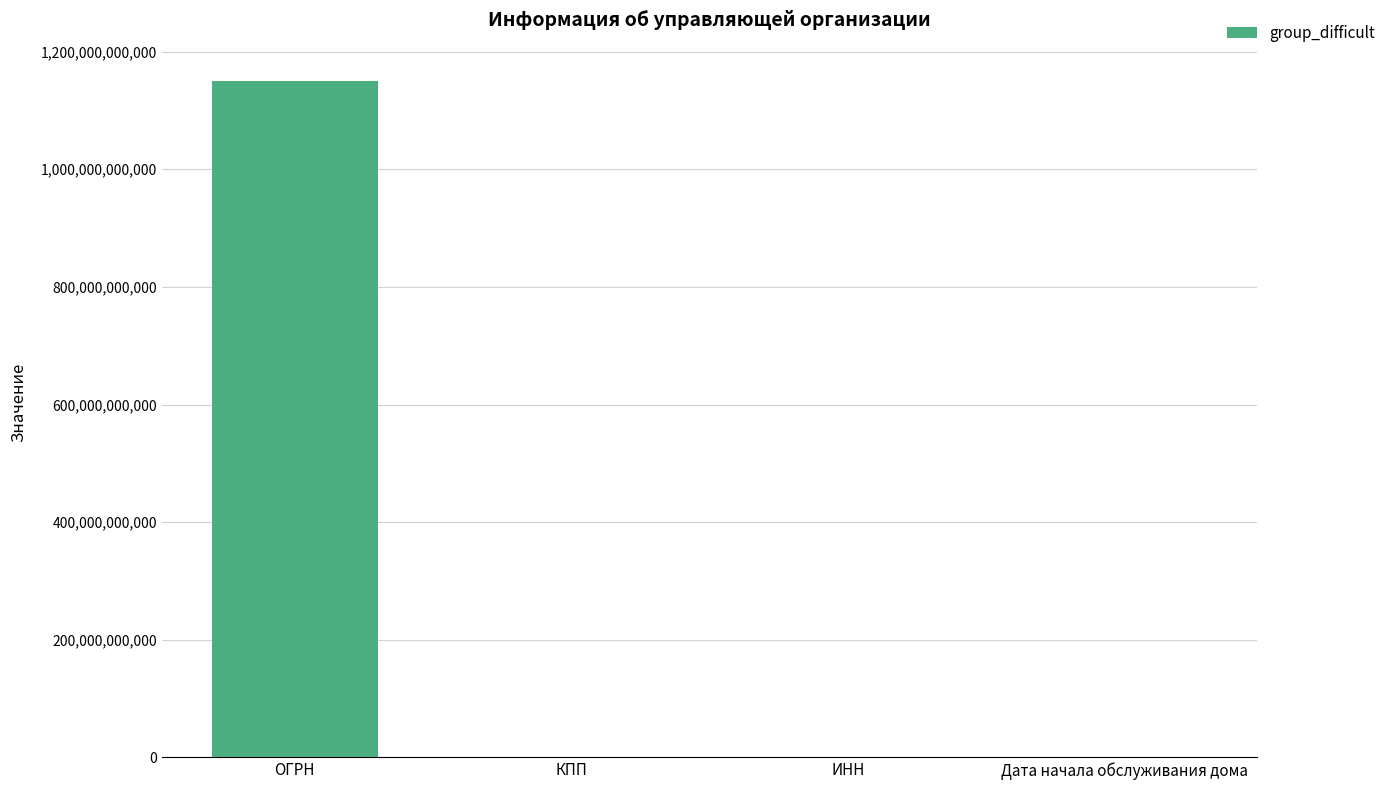

What is the greatest value displayed?

1150544000640